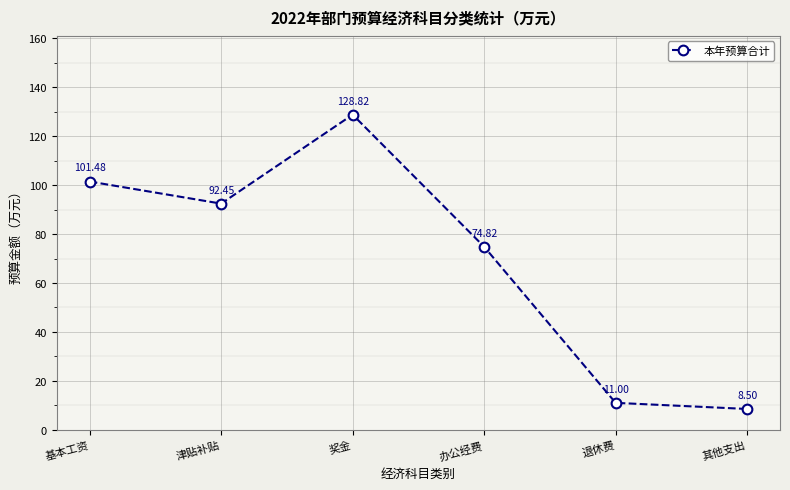

At which category does the chart reach its peak across all series?

奖金